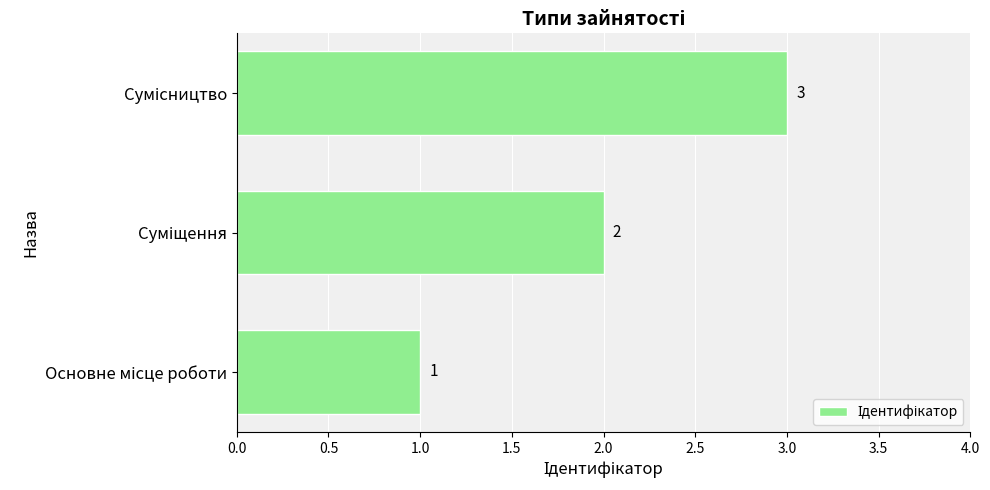

How many values are between 1 and 3?

3